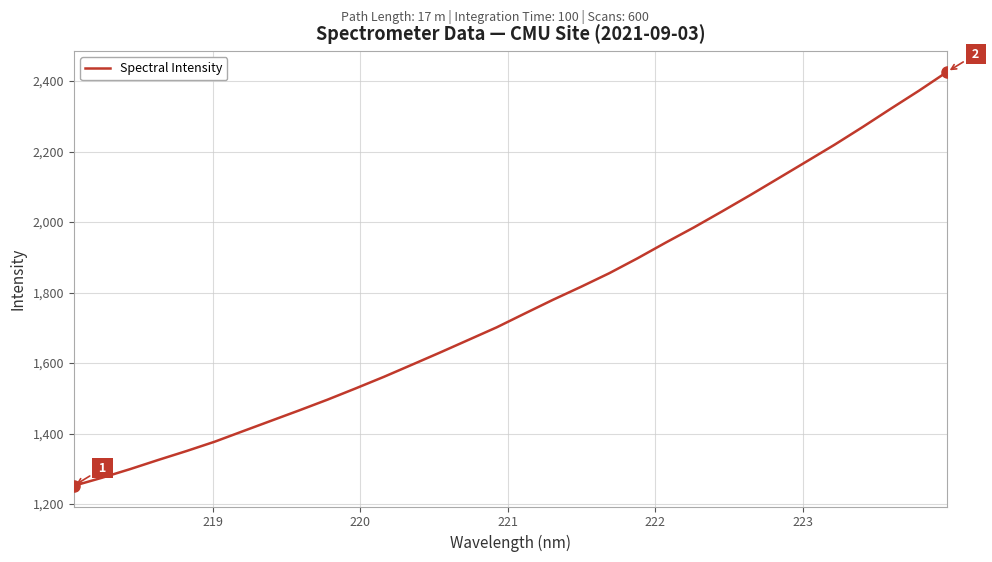

What is the difference between the maximum and minimum values?

1174.4